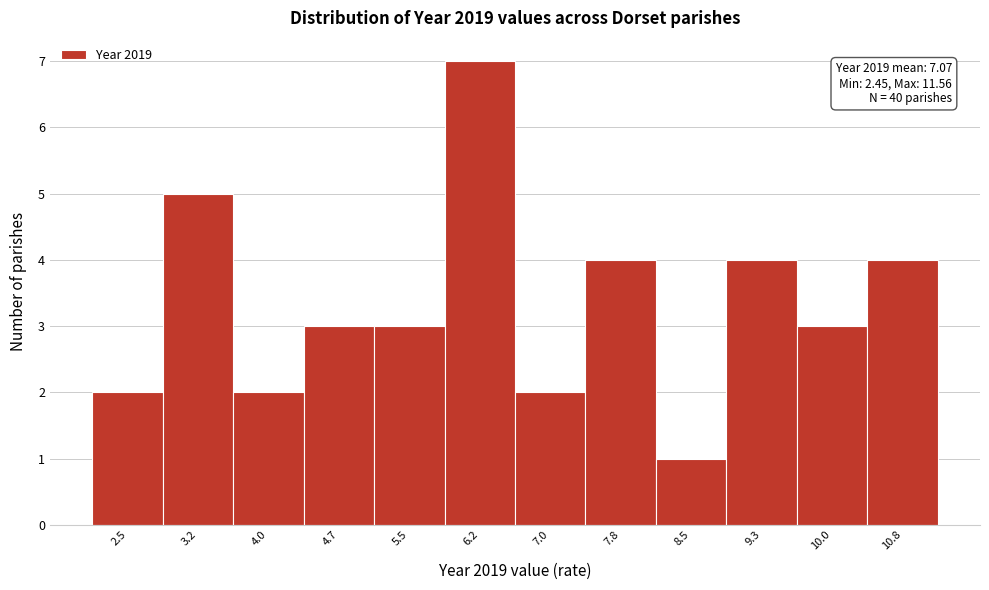

Reading right to left, transcribe all the data shown in this chart.

4	3	4	1	4	2	7	3	3	2	5	2